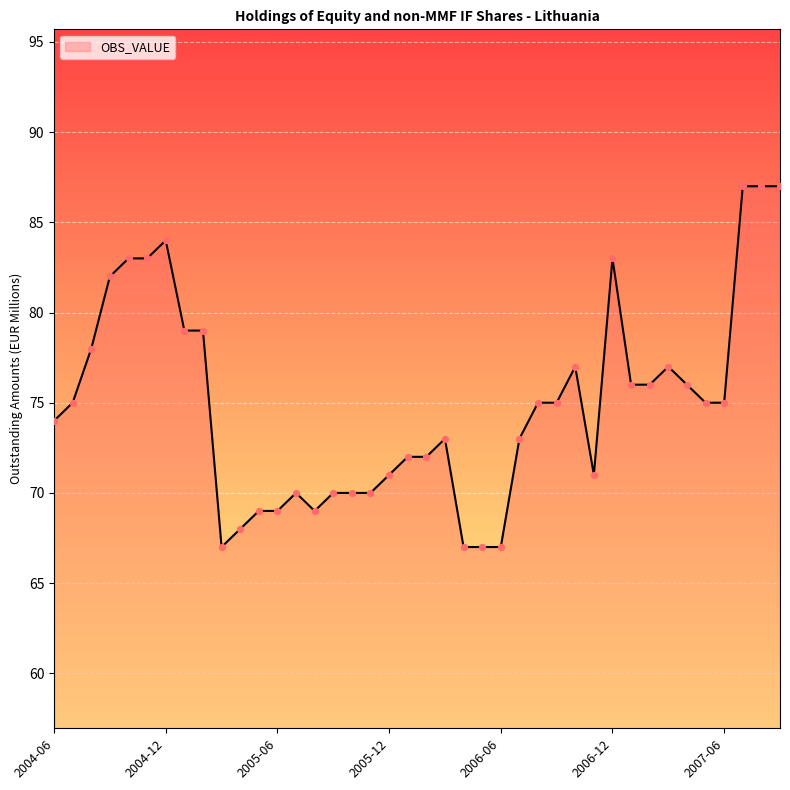

What is the difference between the maximum and minimum values?

20